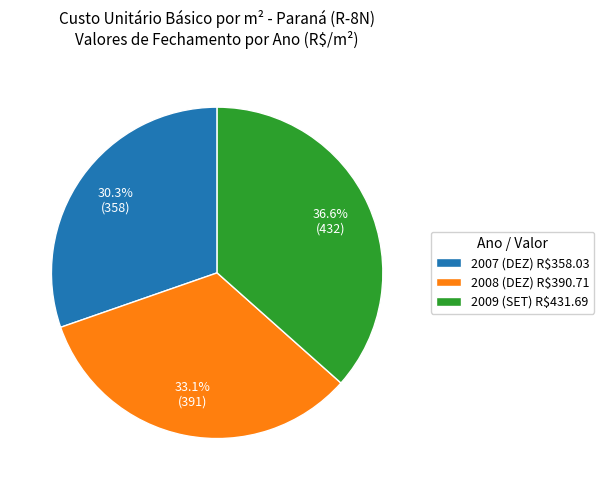

Which category has the smallest portion of the pie?

2007 (DEZ) R$358.03